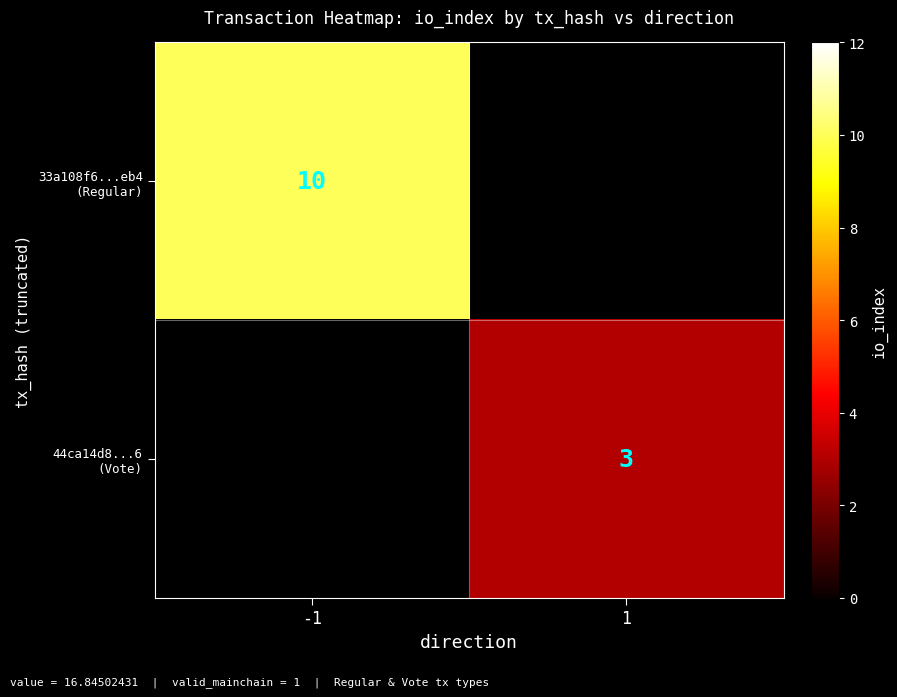

The 33a108f6...eb4 (Regular) series shows 13.7 at -1. True or false?

False